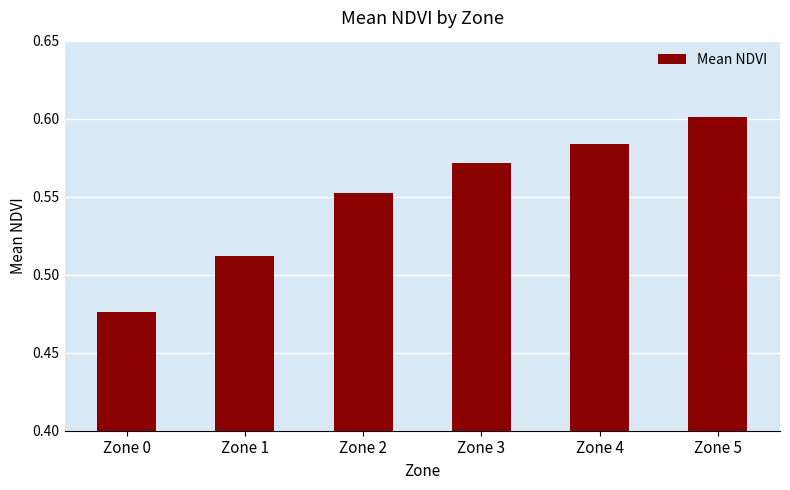

Which has a higher value, Zone 3 or Zone 0?

Zone 3